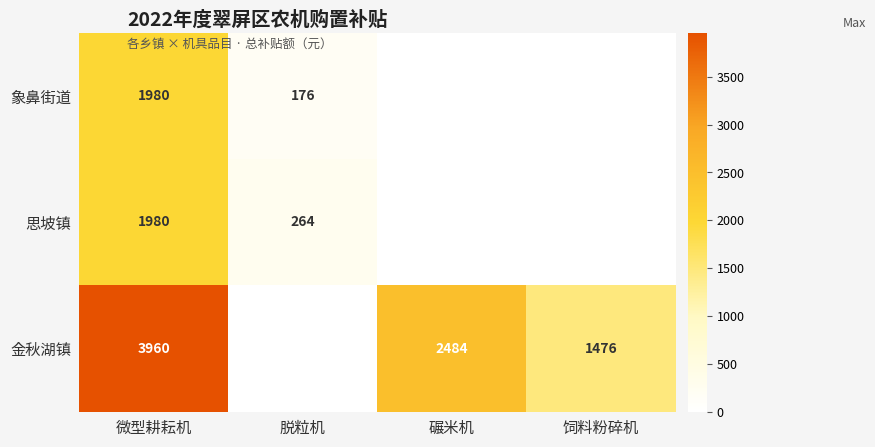

True or false: 象鼻街道 has a value of 1980 at 微型耕耘机.

True